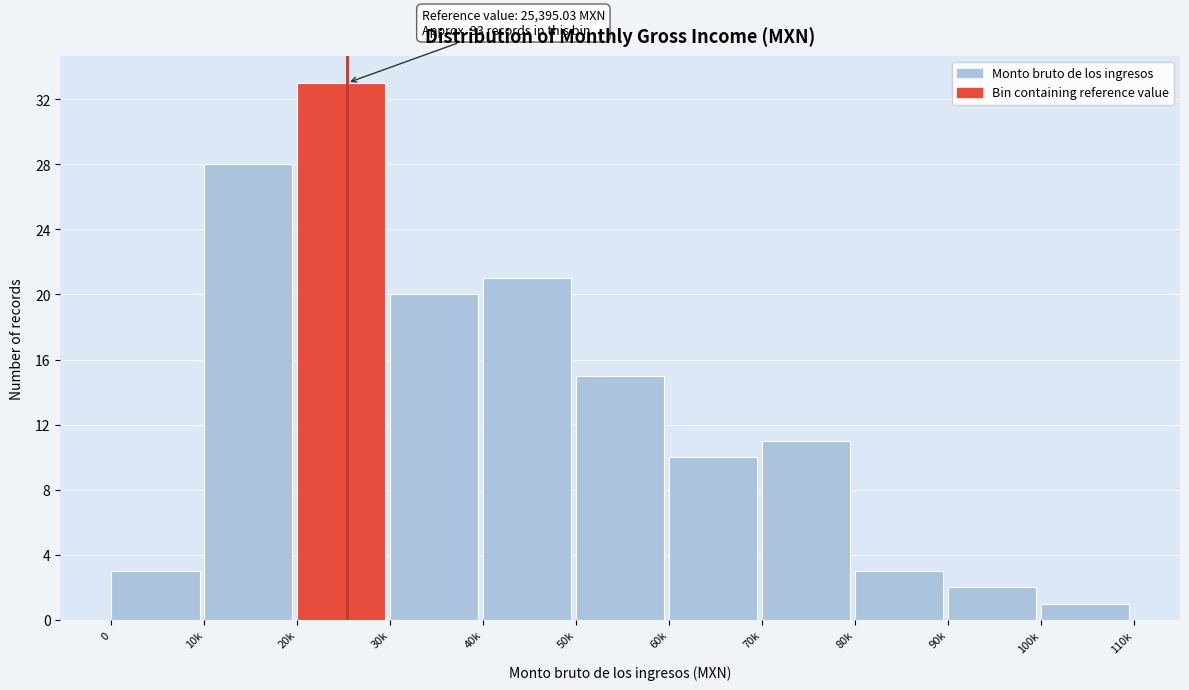

Reading left to right, extract all data points from this chart.

3	28	33	20	21	15	10	11	3	2	1